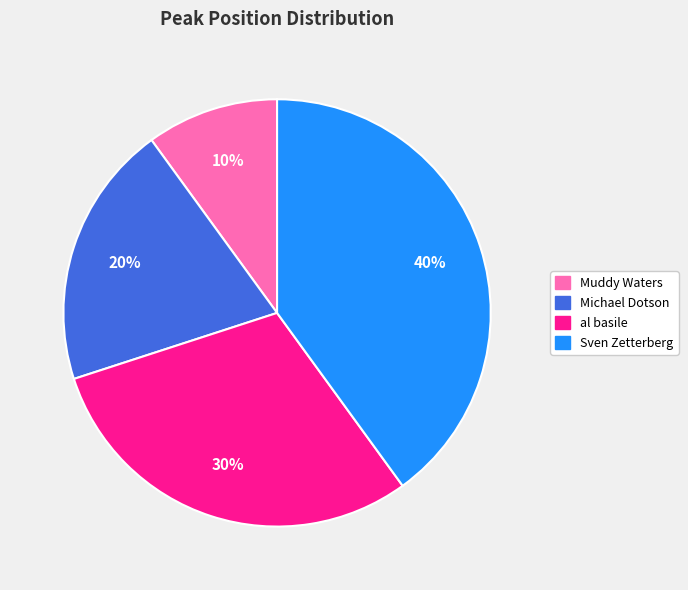

Does any single category account for the majority?

No